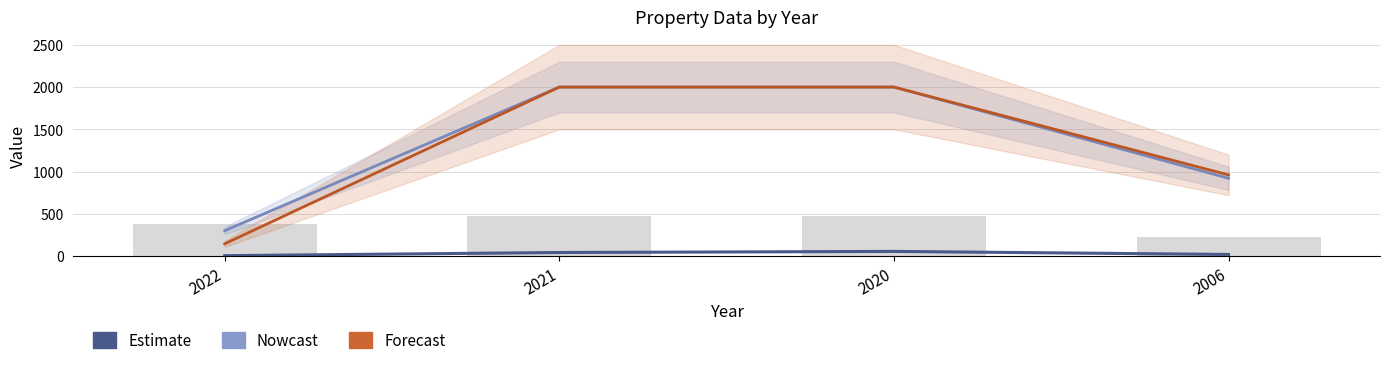

The Building_area series shows 230.0 at 2022. True or false?

False